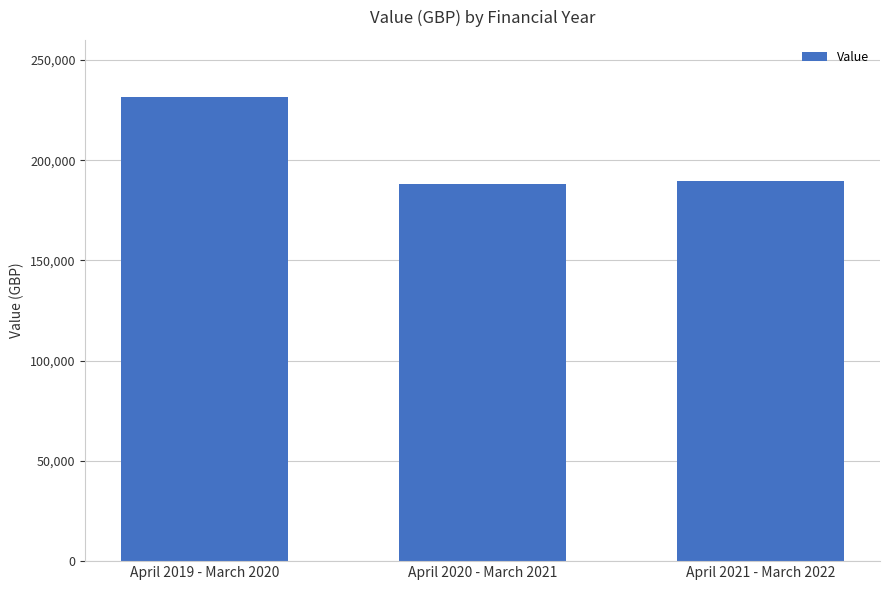

Which label corresponds to the largest value in the chart?

April 2019 - March 2020